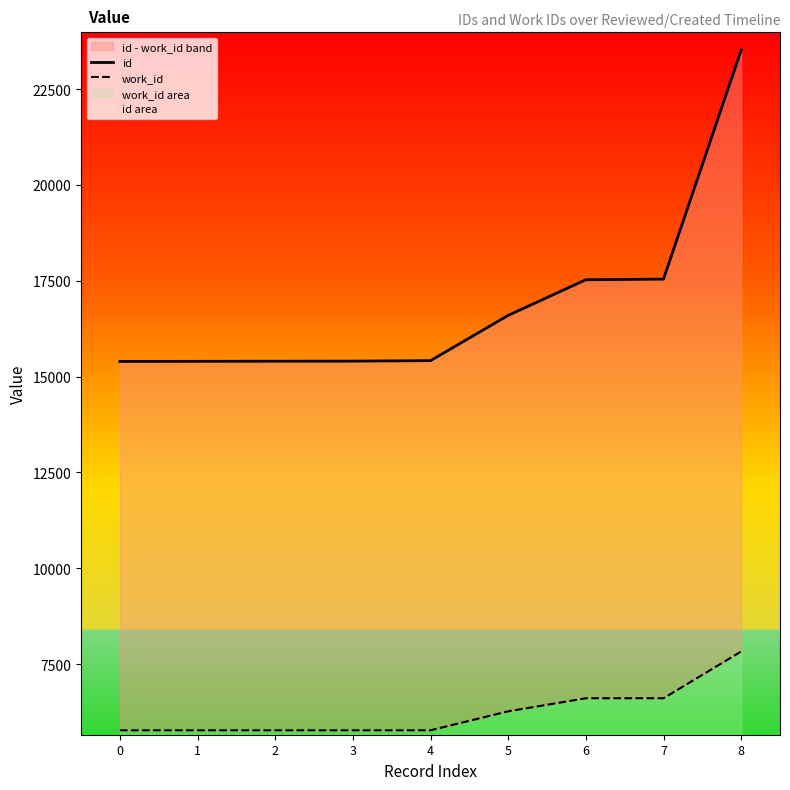

Reading left to right, what are all the values shown in this chart?

id: 15397	15400	15403	15405	15418	16598	17528	17544	23516
work_id: 5775	5775	5775	5775	5775	6270	6611	6611	7831